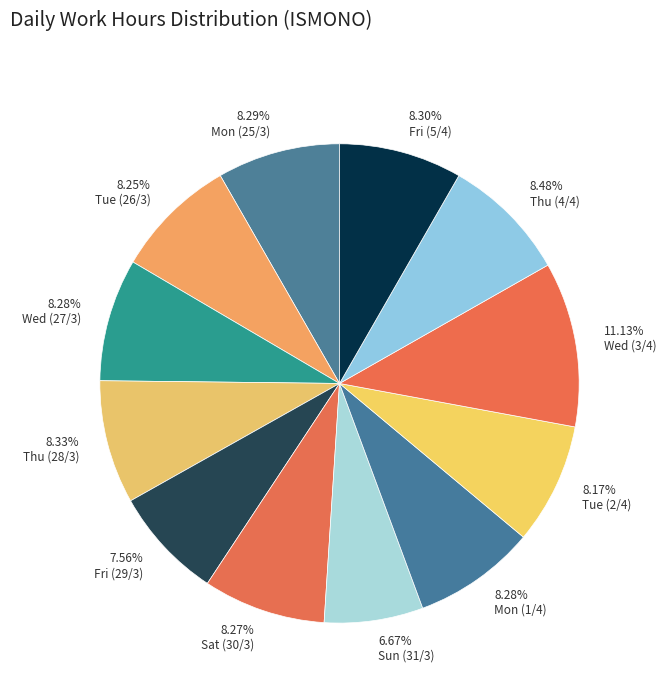

Does any single category account for the majority?

No